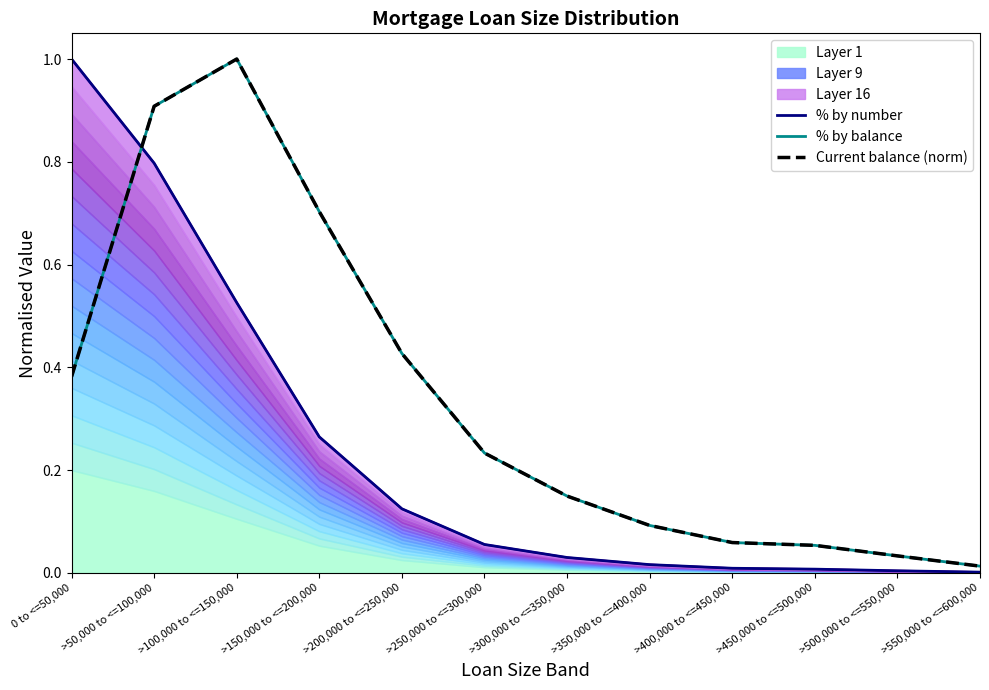

Which has a higher value, 0 to <=50,000 or >250,000 to <=300,000?

0 to <=50,000